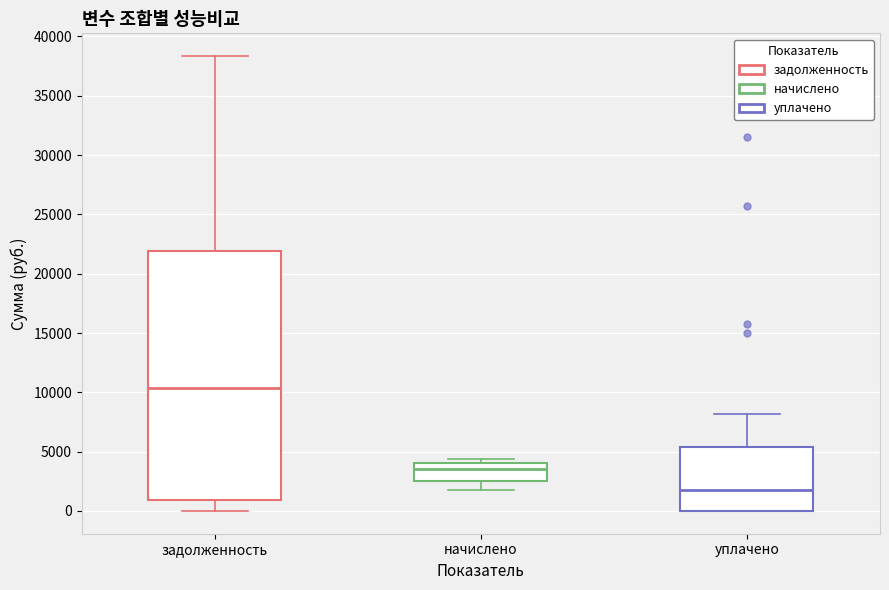

Reading left to right, read every box against the y-axis: the position of its median line, the range the box covers, and the ends of its whiskers. The values are not printed on the chart, so give them approximately, as read against the axis.

задолженность: median 10500, box 1000 to 22000, whiskers 0 to 38500
начислено: median 3500, box 2500 to 4000, whiskers 2000 to 4500
уплачено: median 2000, box 0 to 5500, whiskers 0 to 8000